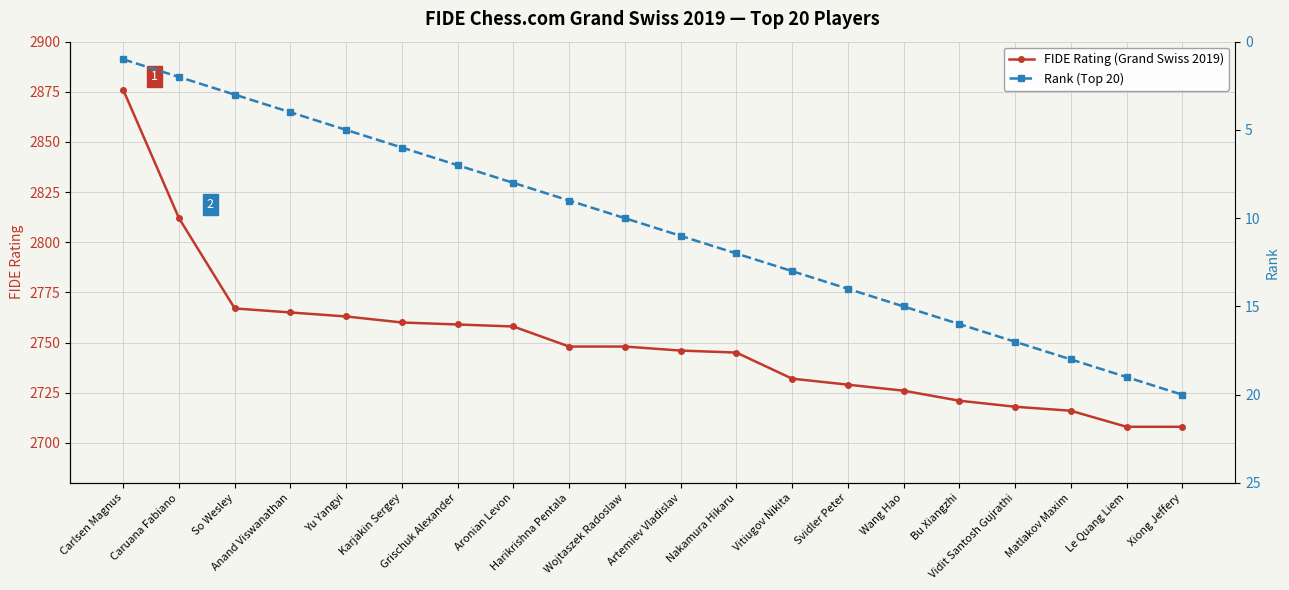

What is the sum of all Rank (Top 20) values?

210